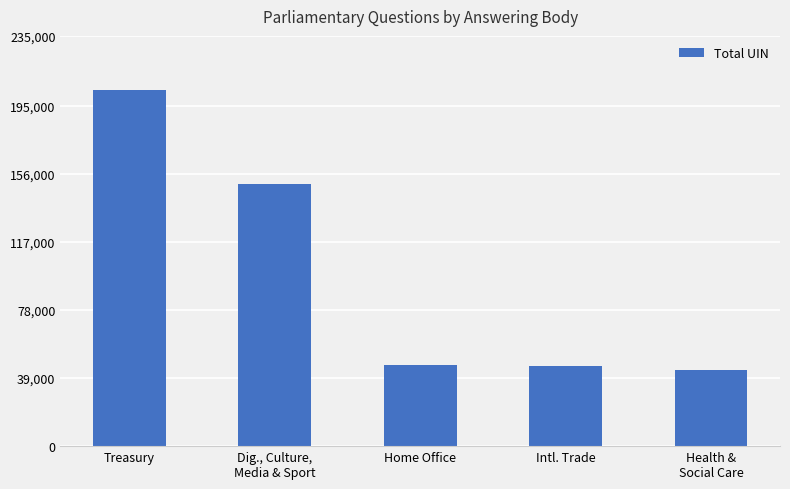

How many series are shown in this chart?

1